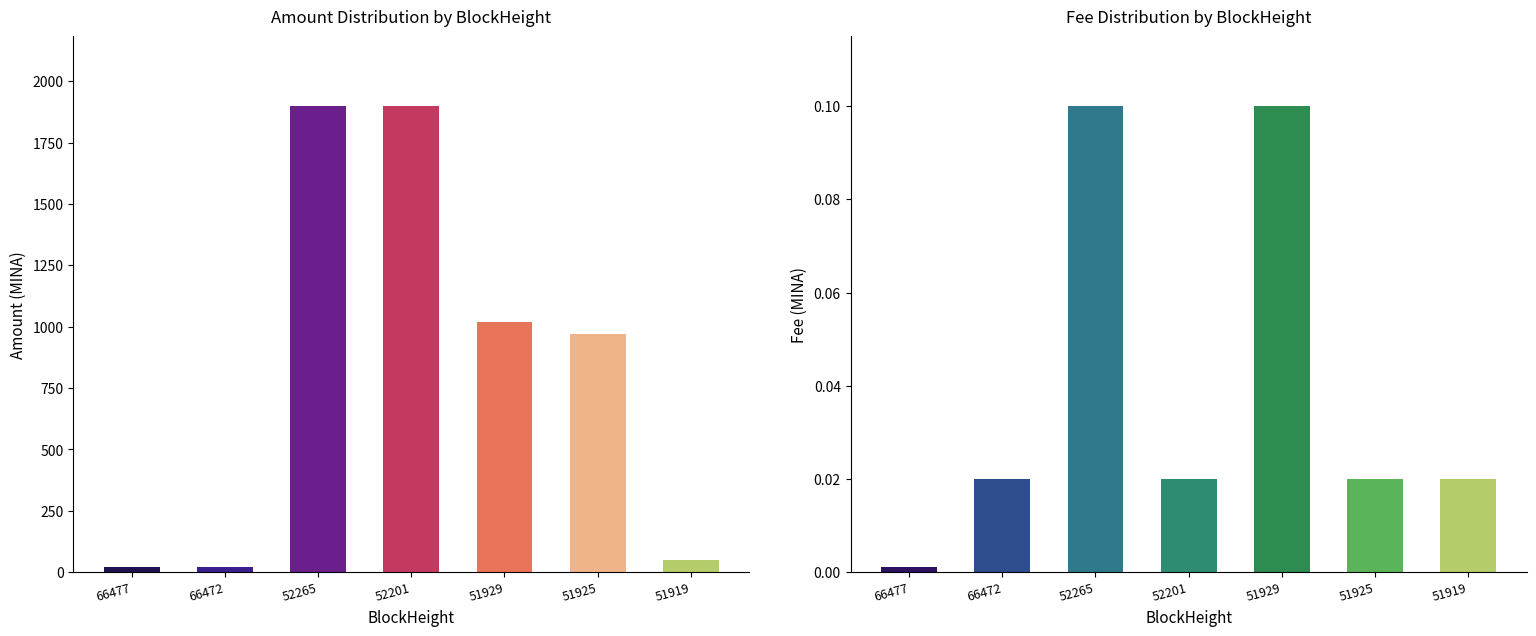

At how many categories does at least one series exceed 1183?

2